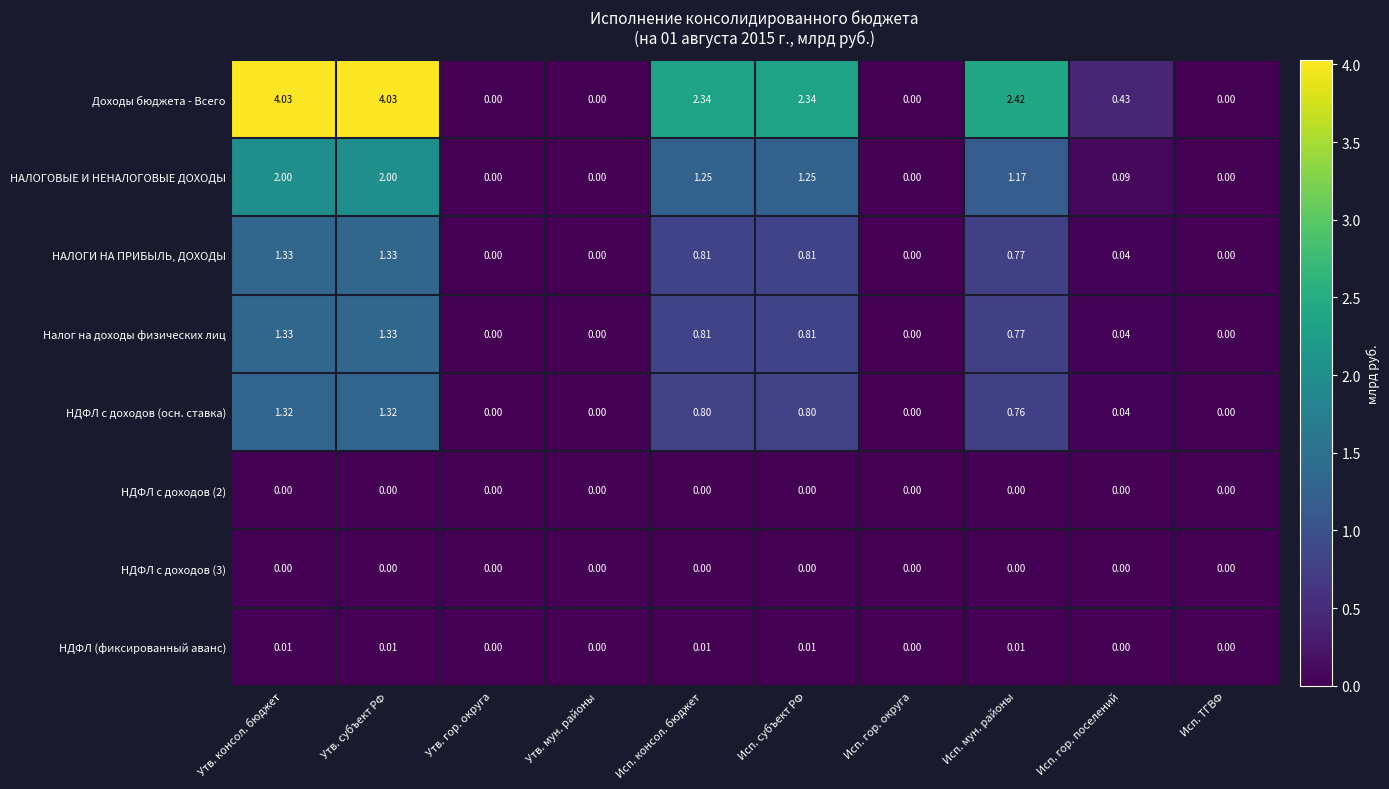

Is the value of НАЛОГИ НА ПРИБЫЛЬ, ДОХОДЫ at Исп. мун. районы greater than the value of НДФЛ (фиксированный аванс) at Исп. мун. районы?

Yes